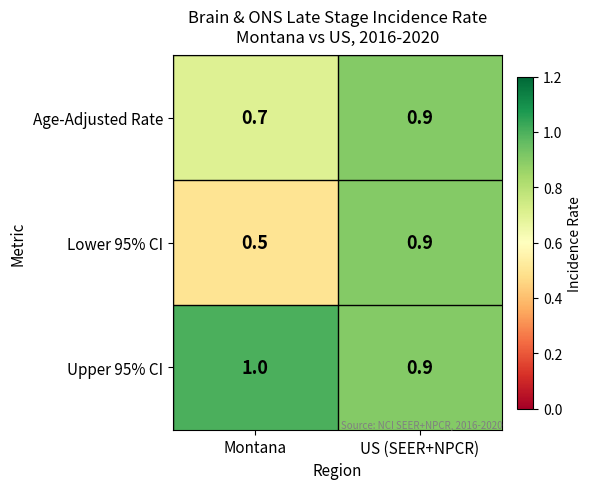

How many categories are shown in the chart?

2